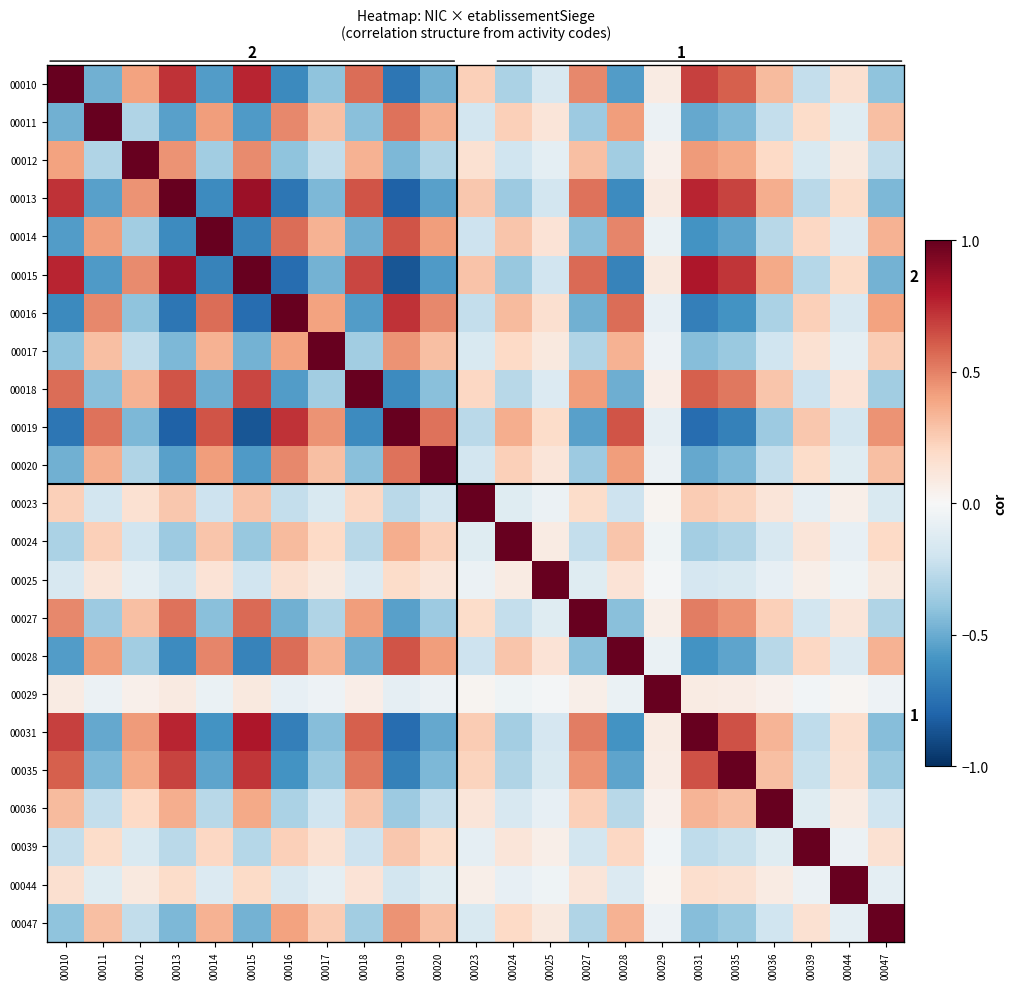

What value does the 00014 series have at 00020?

0.4